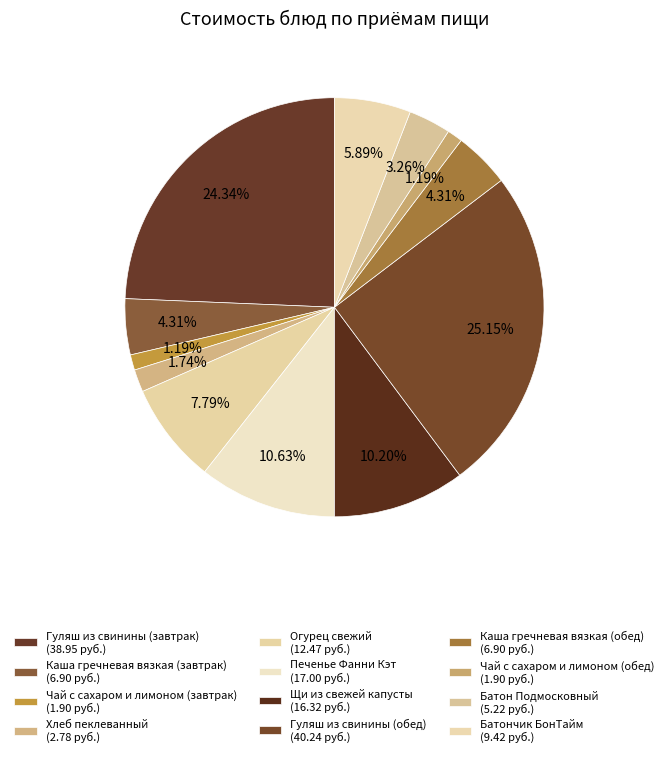

To the nearest percent, what is the difference between the largest and smallest slice percentages?

24%